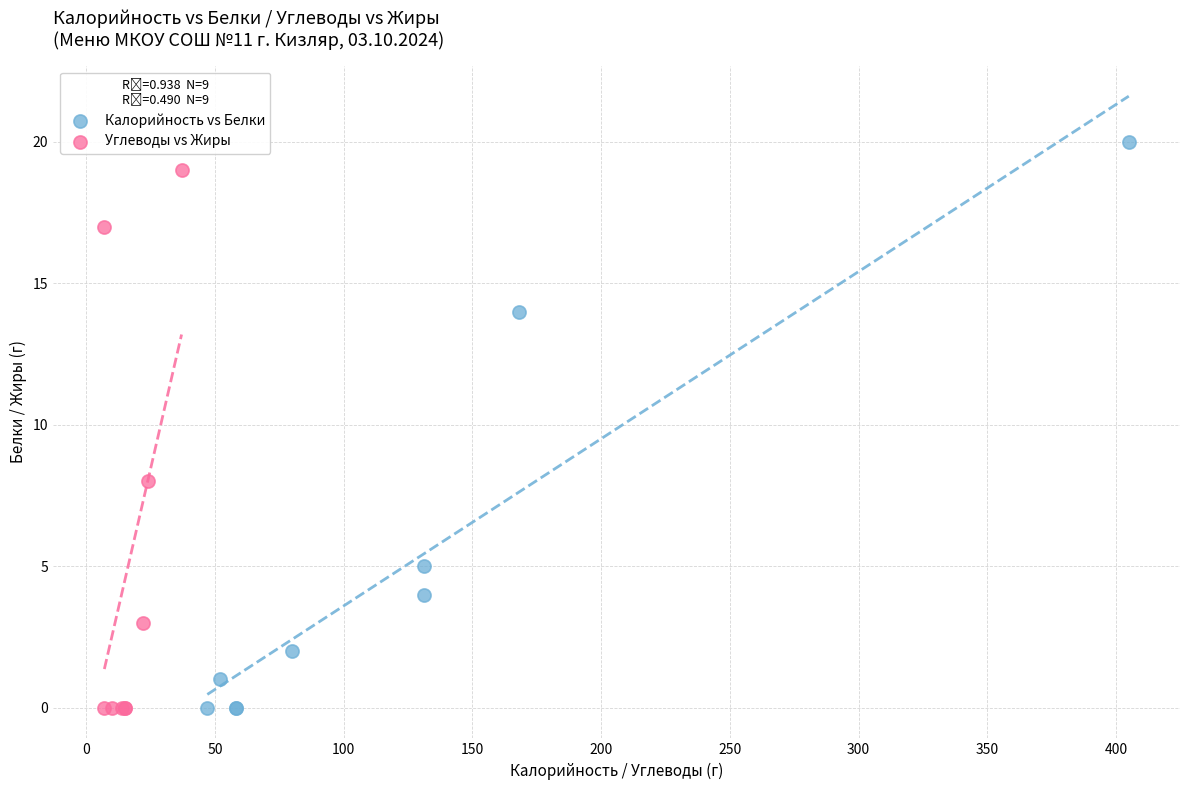

Which series has the largest Y range (max minus min)?

Калорийность vs Белки